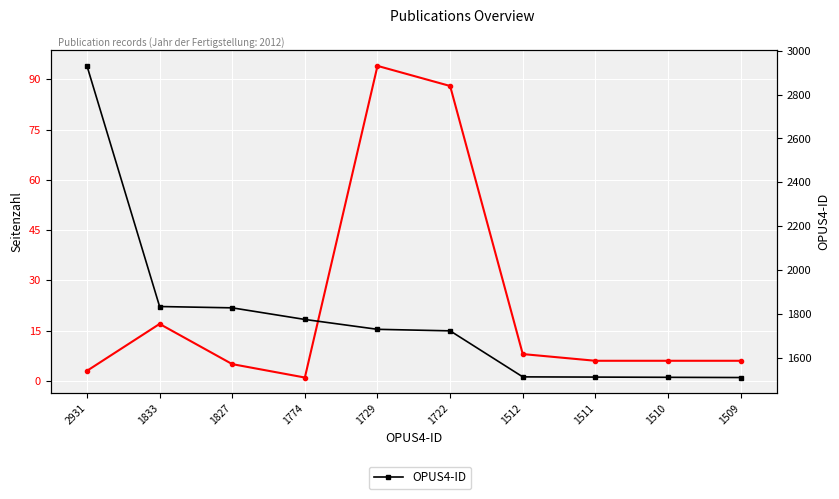

At which label does OPUS4-ID first exceed 1729?

2931